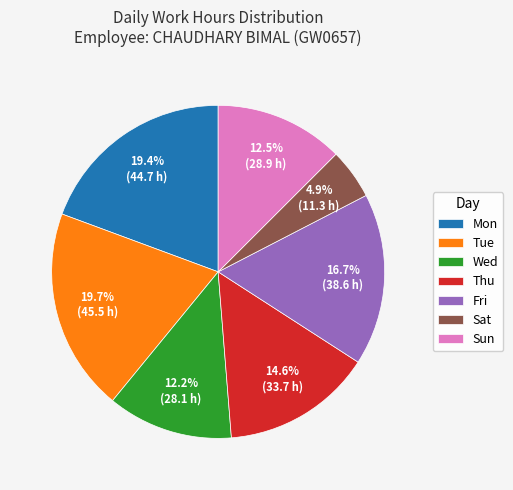

How many segments does this pie chart have?

7